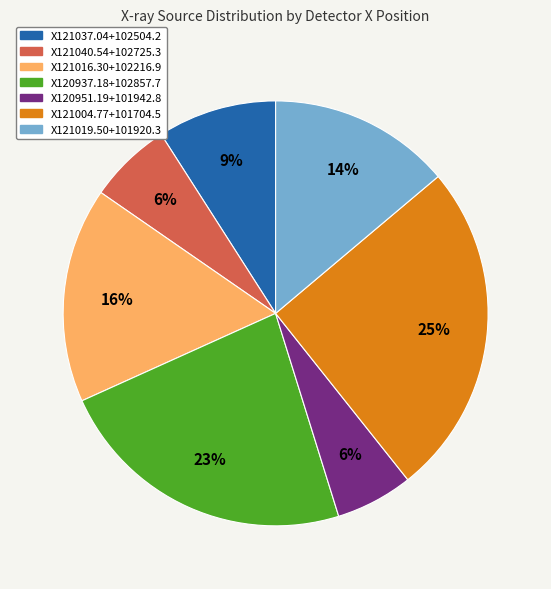

Which category has the biggest portion of the pie?

X121004.77+101704.5